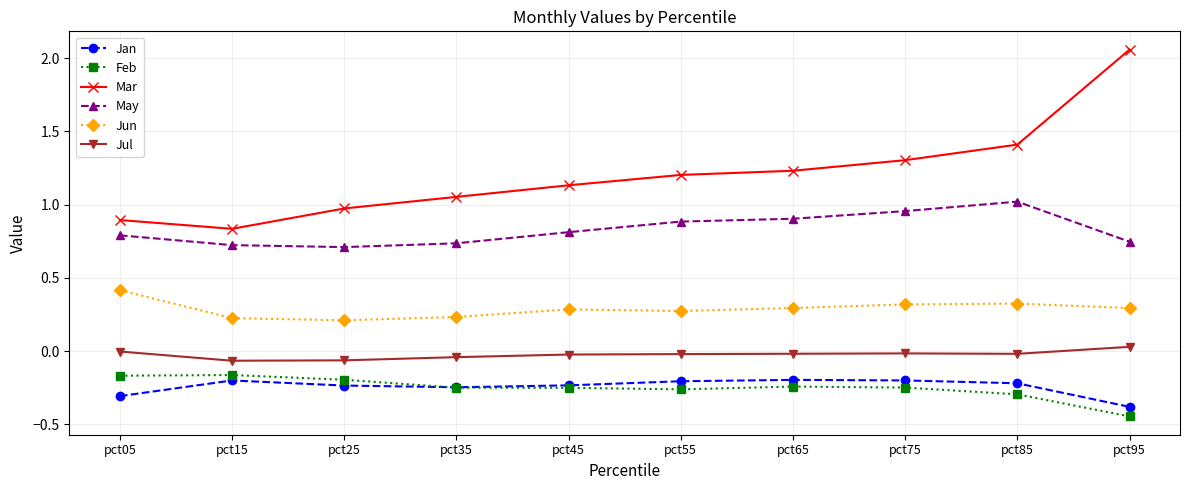

True or false: May and Jan intersect in this chart.

False